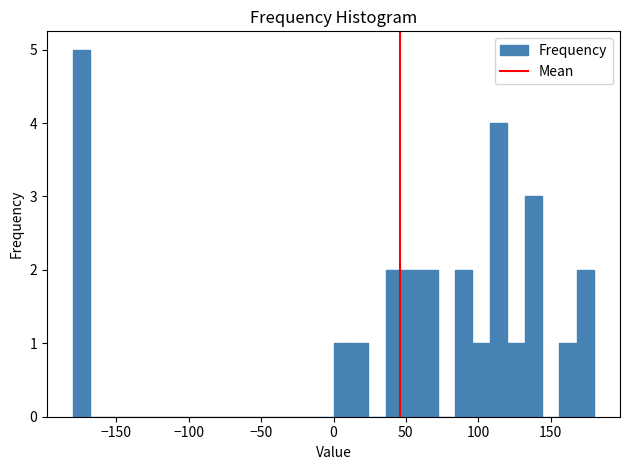

Around what value on the x-axis is the tallest bar? Give the approximate position of its centre, as read against the axis.

-175